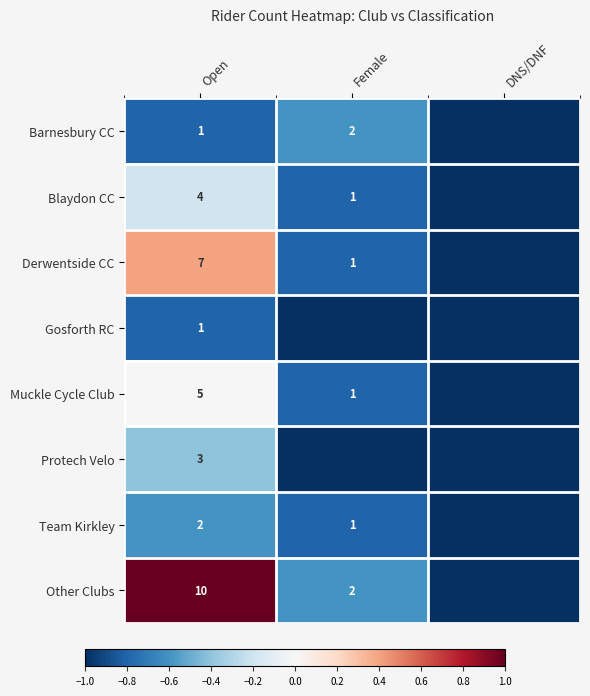

The value of Barnesbury CC at Open is 0. True or false?

False